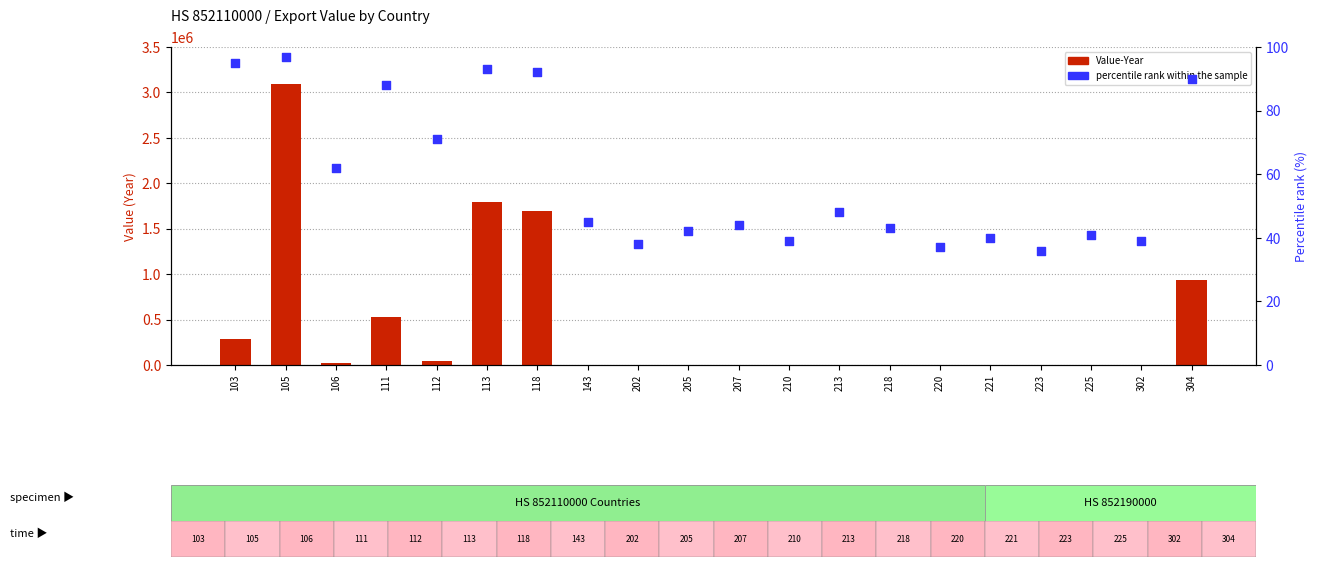

What is the total value across all series at 304?

938531